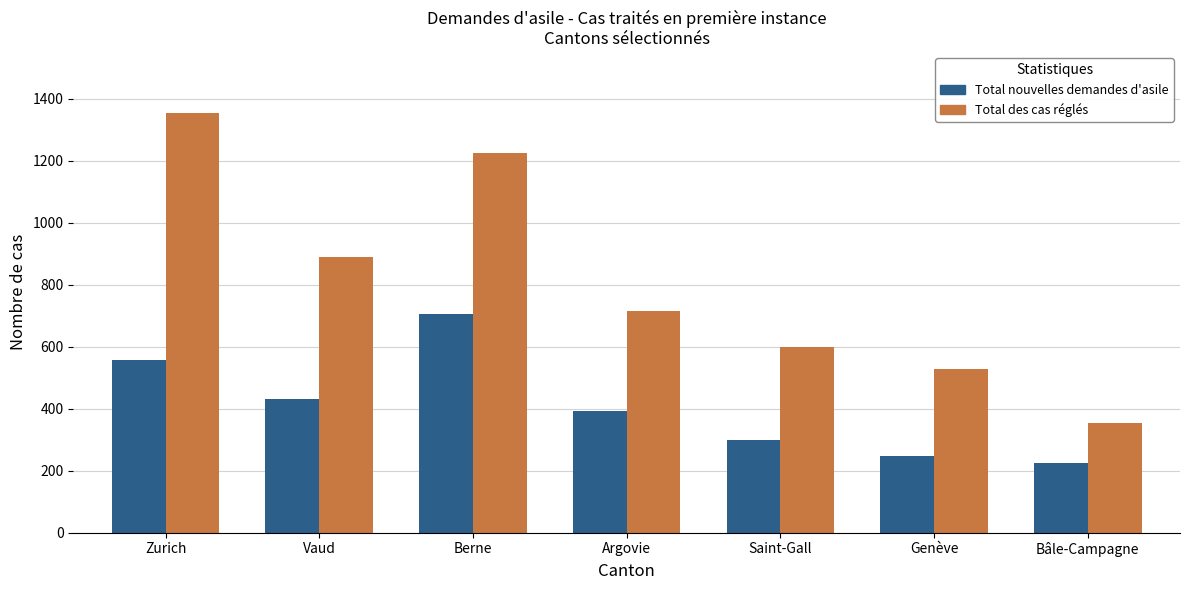

What is the total value across all series at Zurich?

1908